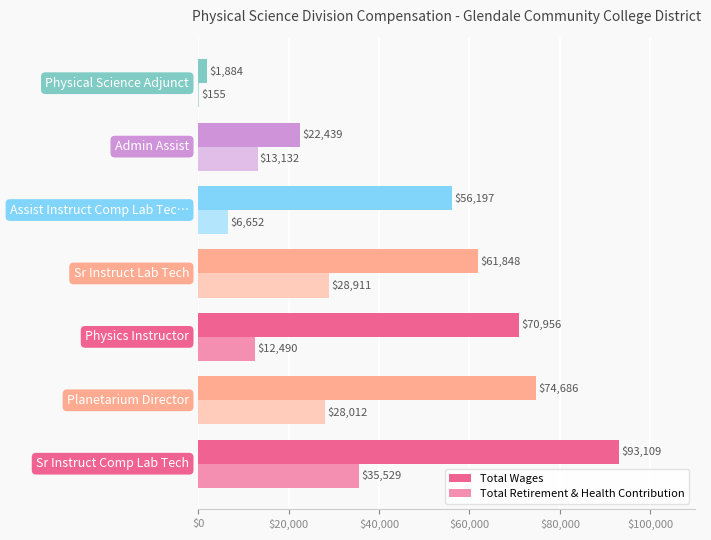

What is the highest value of the Total Wages series?

93109